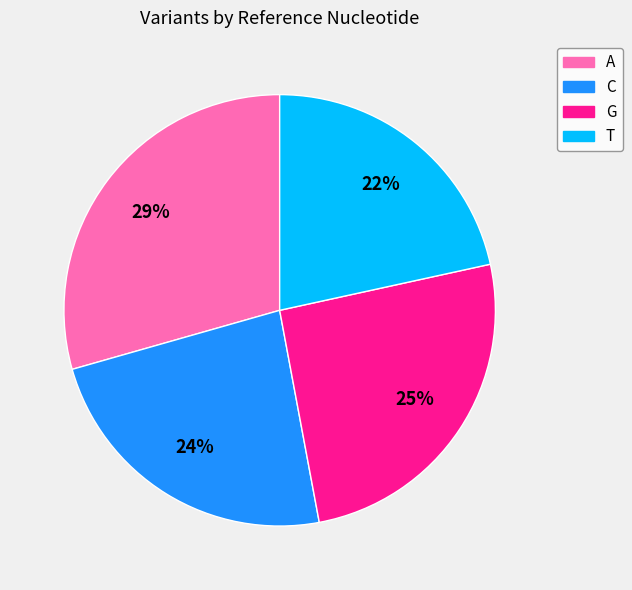

Does C account for over 50% of the chart?

No